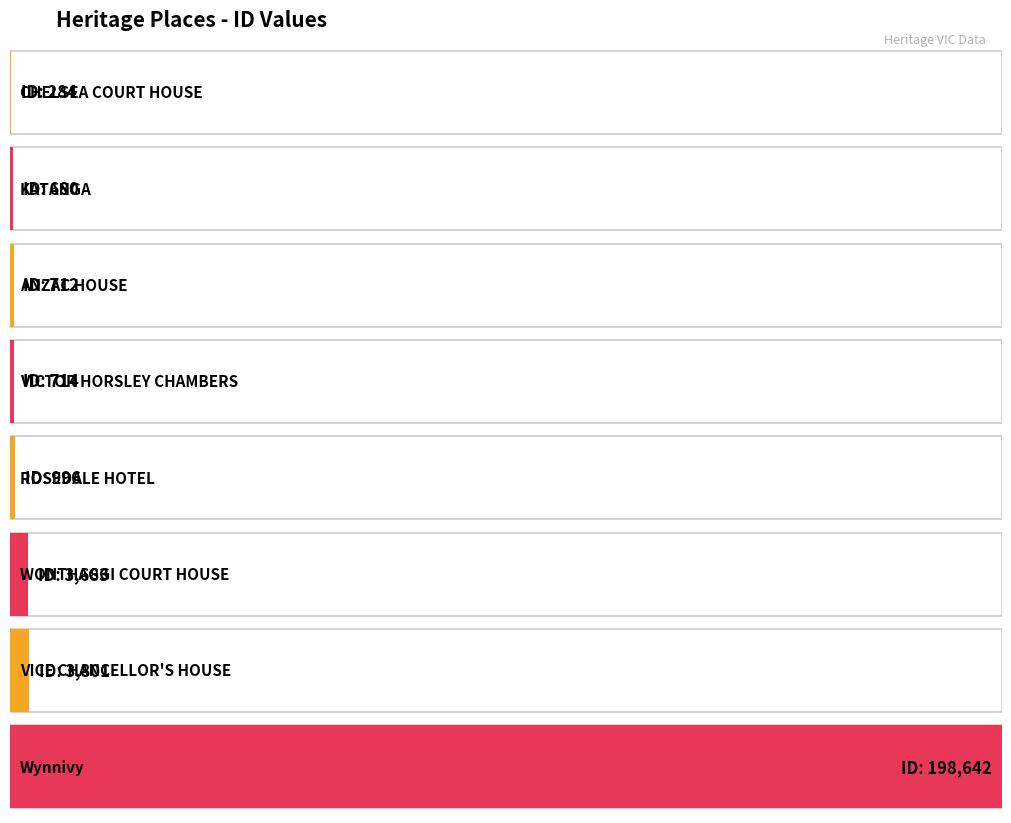

Are the bars grouped side by side (vs. stacked)?

No